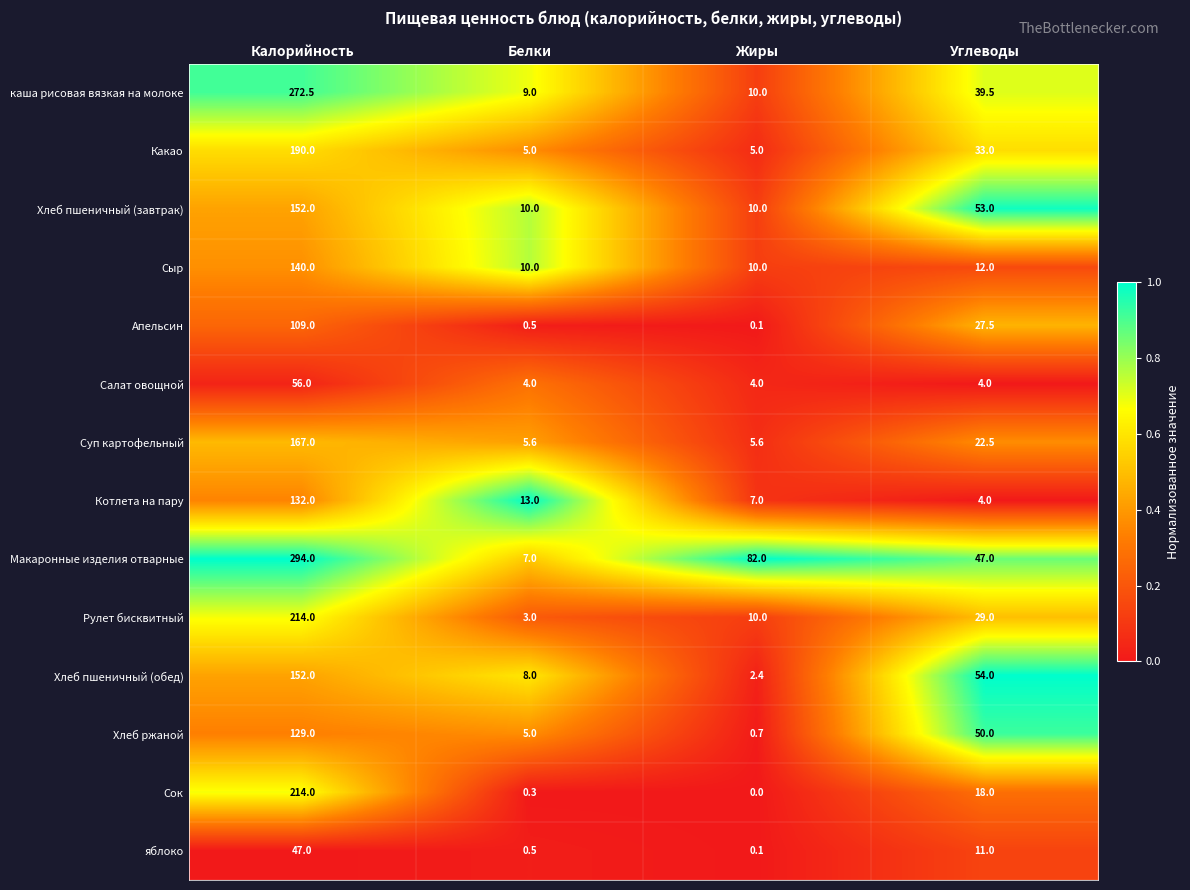

At which category does the chart reach its minimum across all series?

Жиры